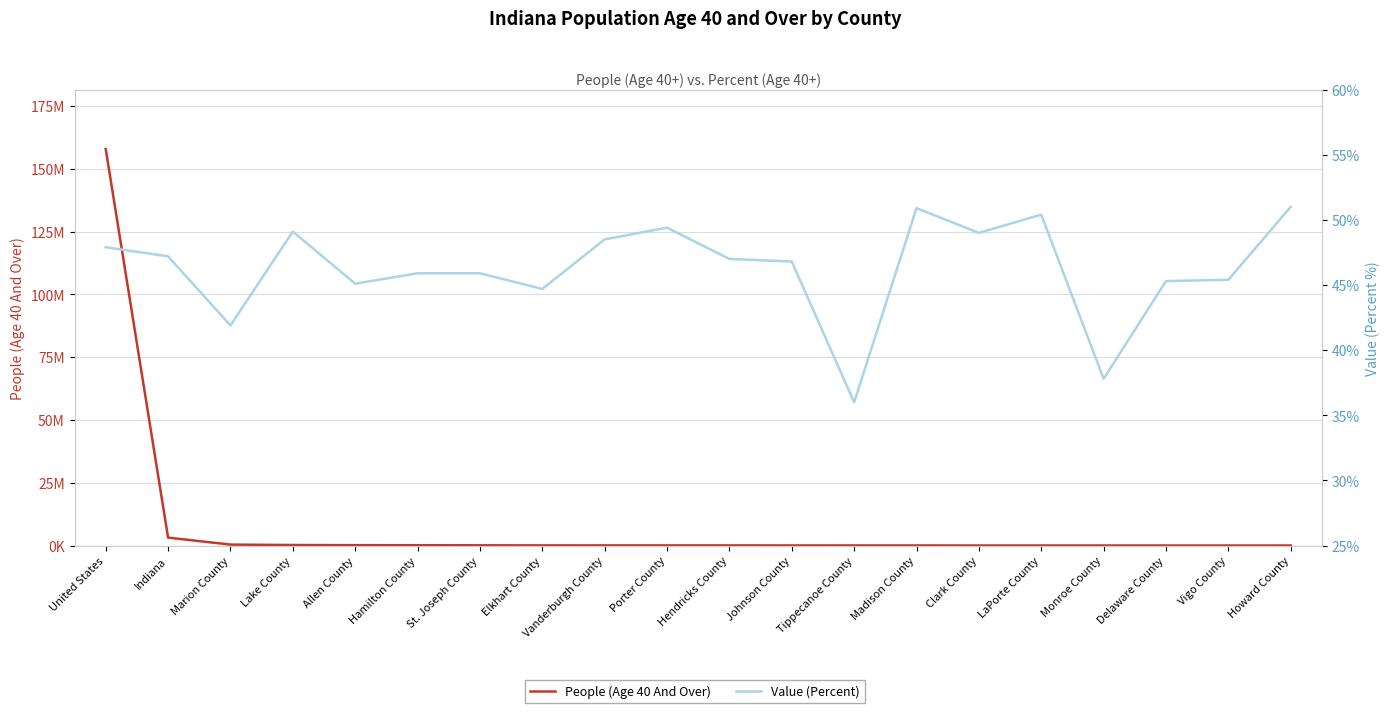

Where does the Value (Percent) series first go above 47?

United States